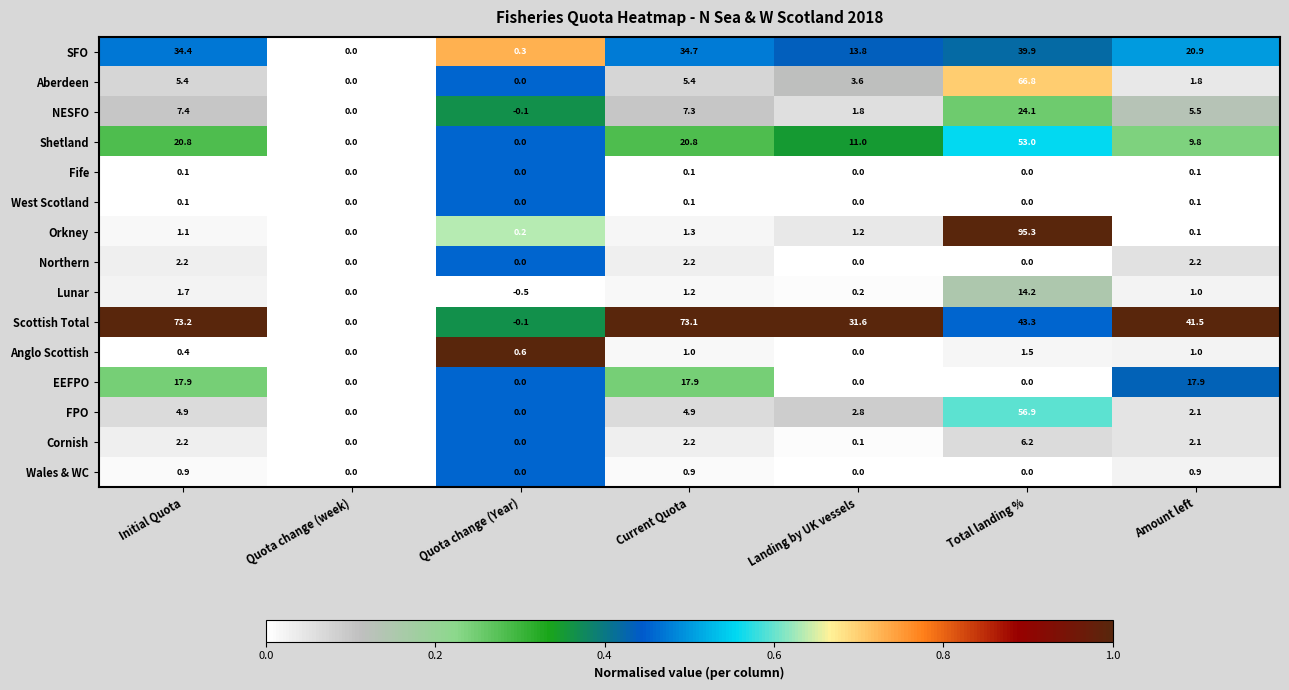

What is the sum of all FPO values?

71.6